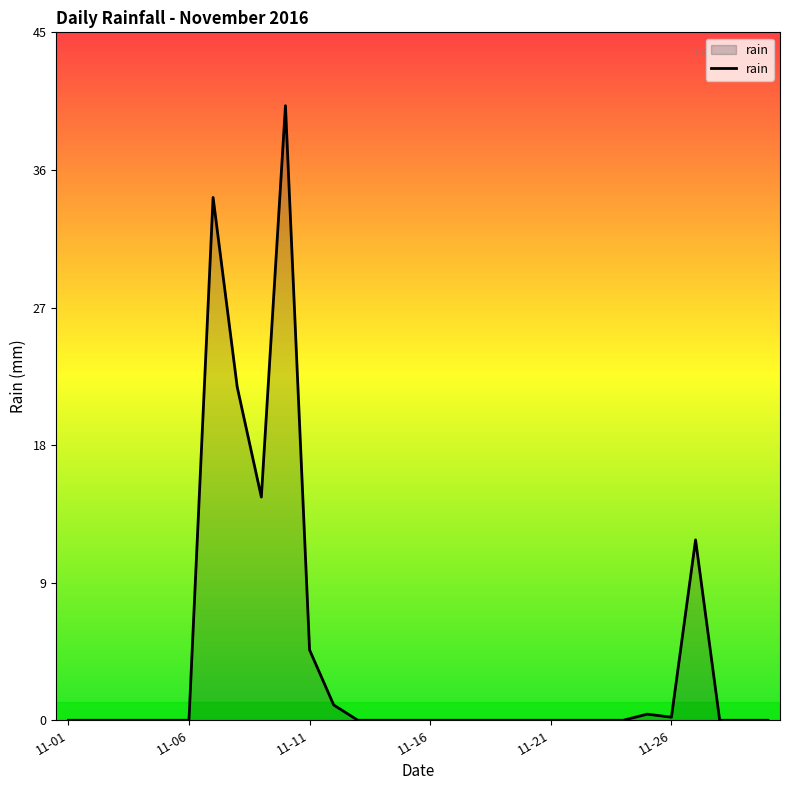

What is the maximum value shown in the chart?

40.2